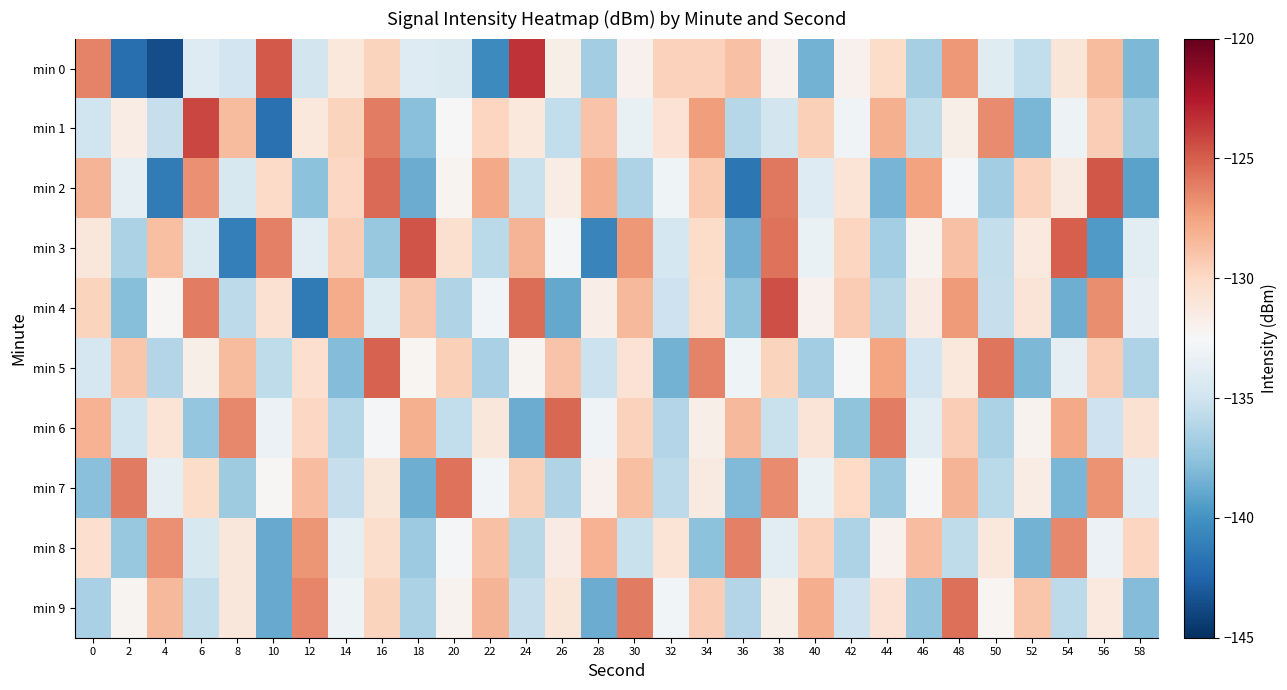

What is the spread (max minus min) of values at 52?

9.4